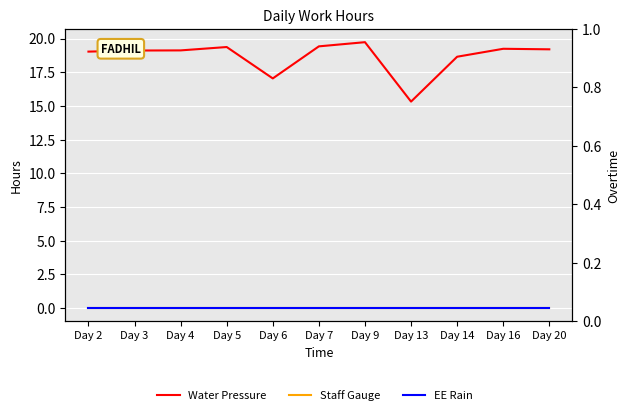

Is the value of Staff Gauge at Day 5 greater than the value of EE Rain at Day 14?

No